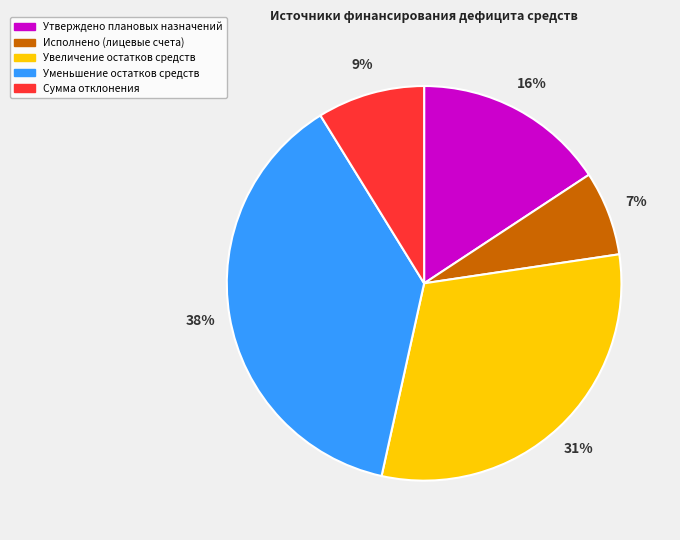

Between Исполнено (лицевые счета) and Сумма отклонения, which is larger?

Сумма отклонения